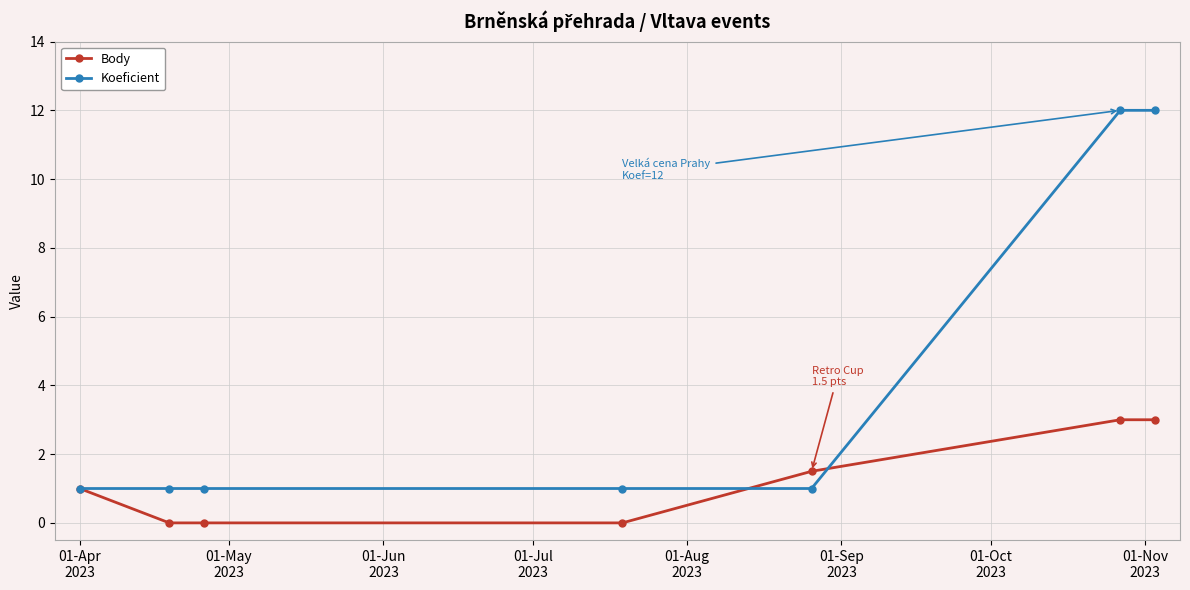

Rank the series by their average value, from highest to lowest.

Koeficient, Body